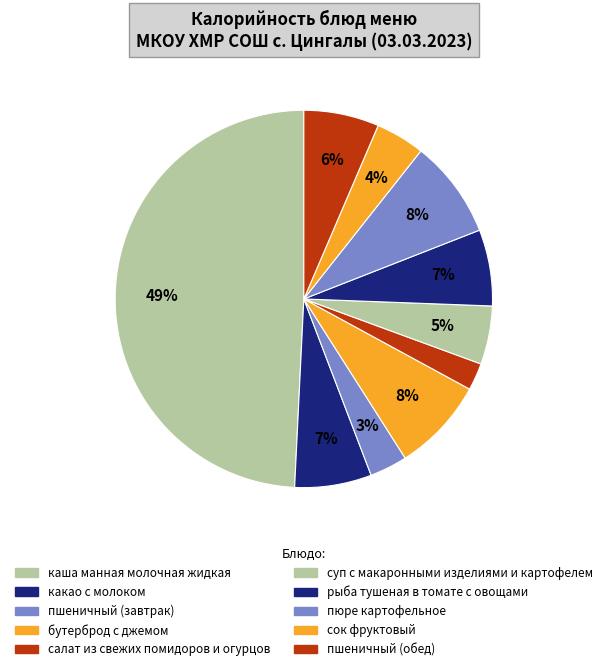

How many slices are in this pie chart?

10